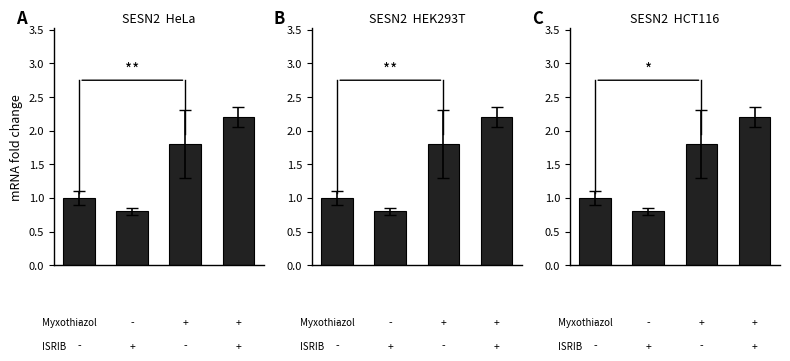

Reading left to right, list all the values displayed in this chart.

0=1.0	1=0.8	2=1.8	3=2.2